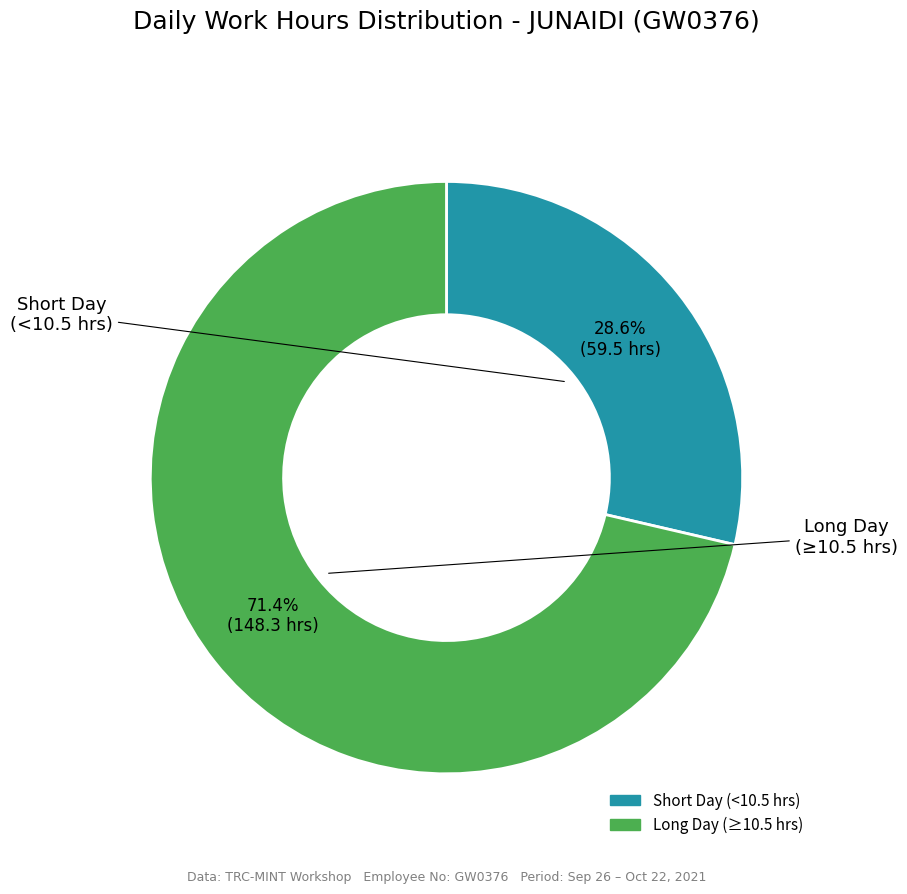

Is there a majority slice in this chart?

Yes